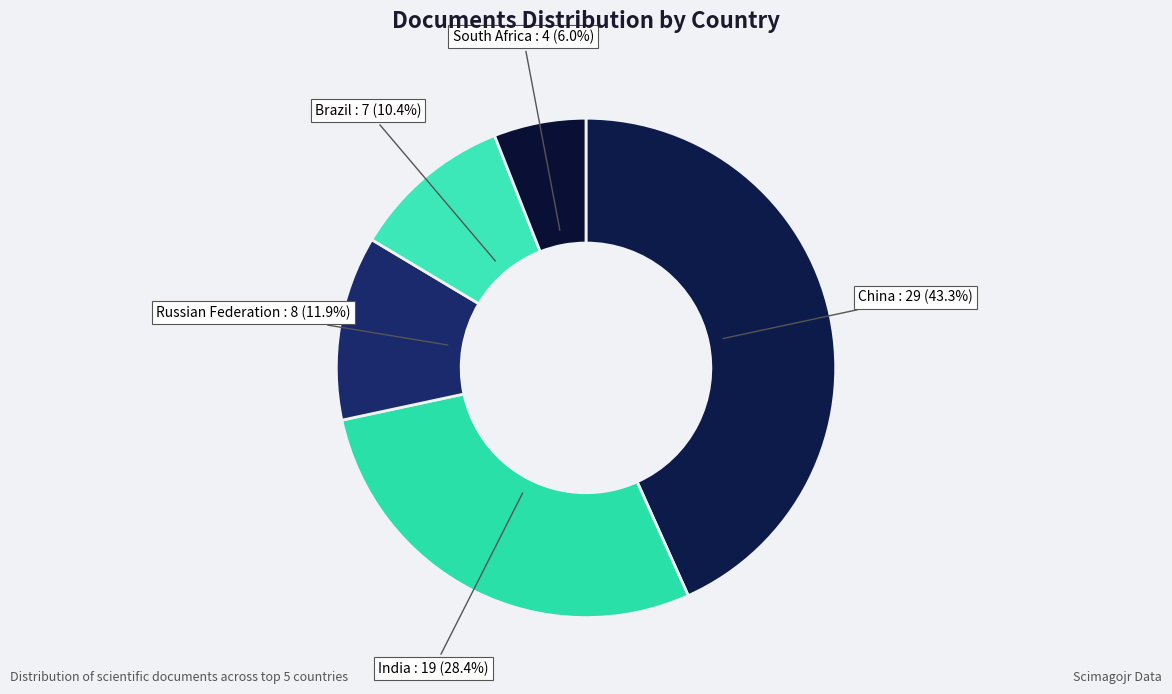

Is there any slice that represents more than half of the pie?

No